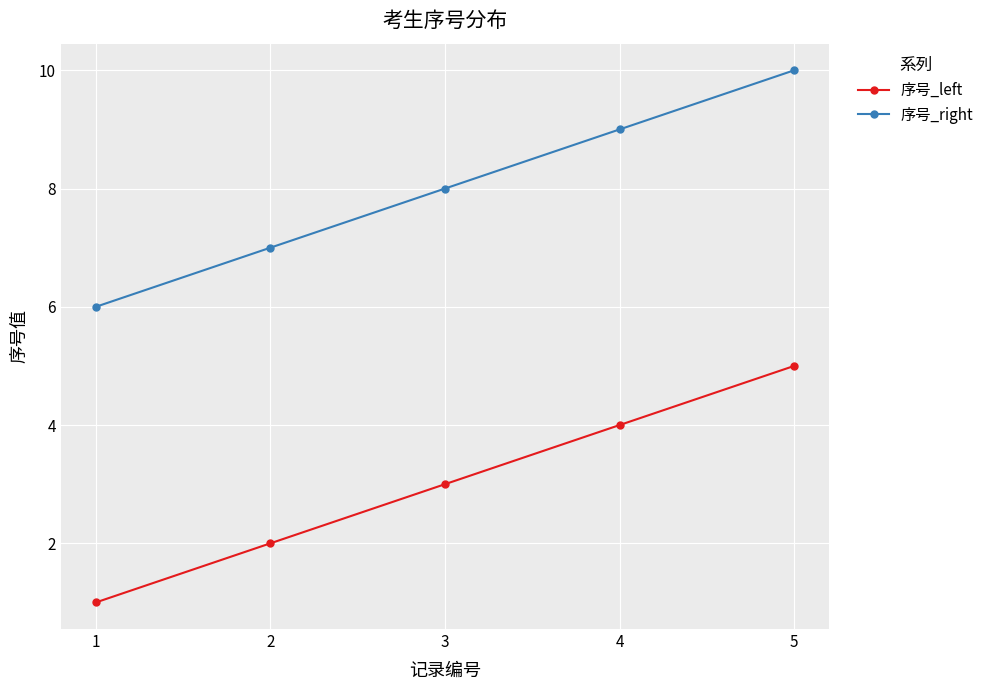

The value of 序号_right at 2 is 10. True or false?

False